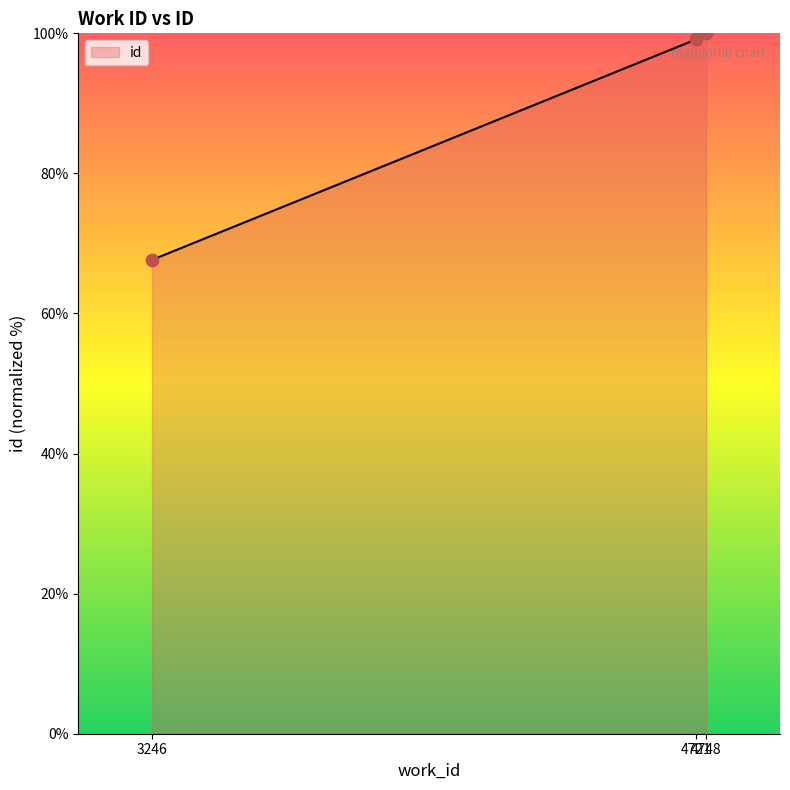

What is the change in value from 3246 to 4721?

+31.5